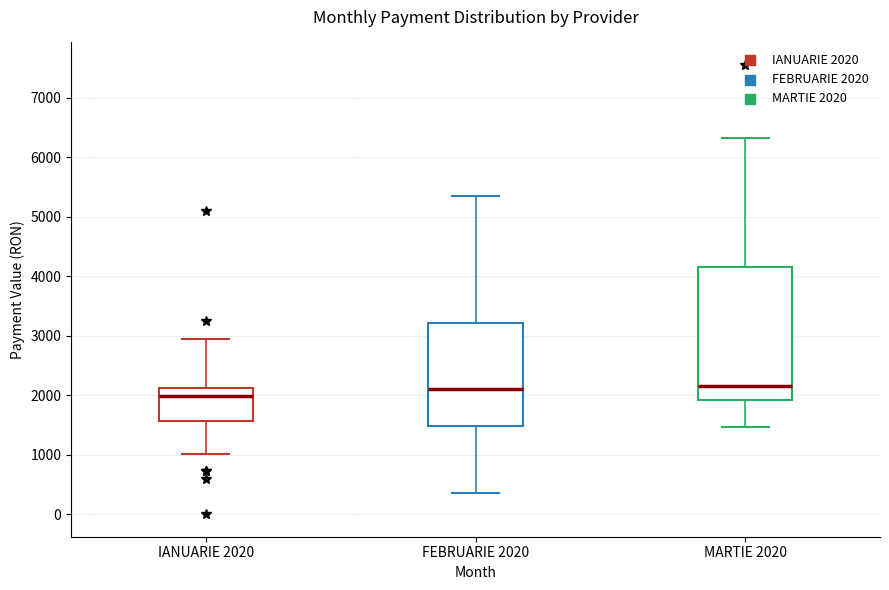

Which box is the tallest, from its lower edge to its upper edge?

MARTIE 2020